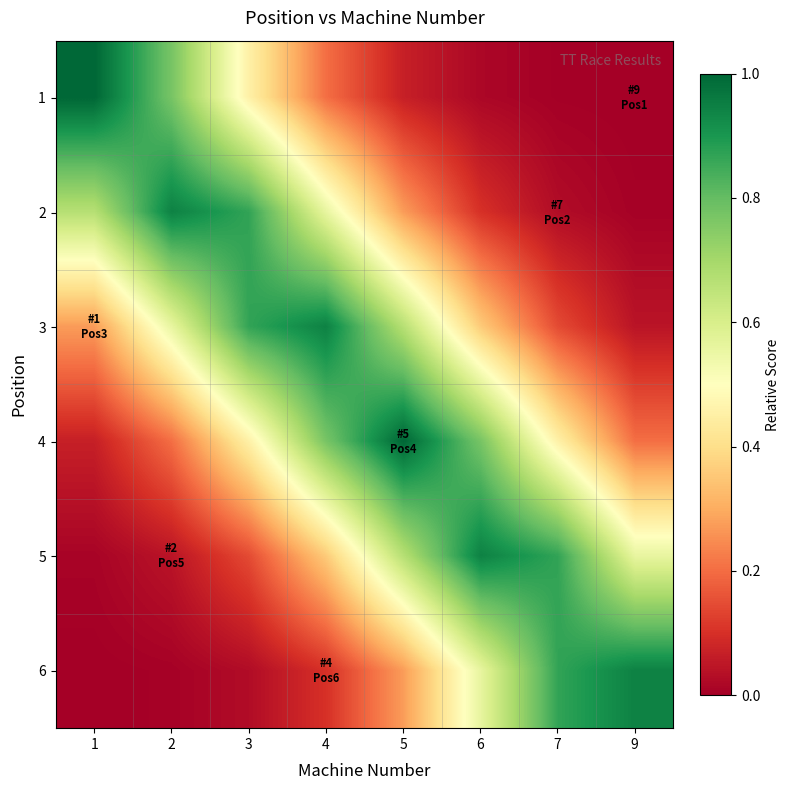

At how many categories does at least one series exceed 0?

8